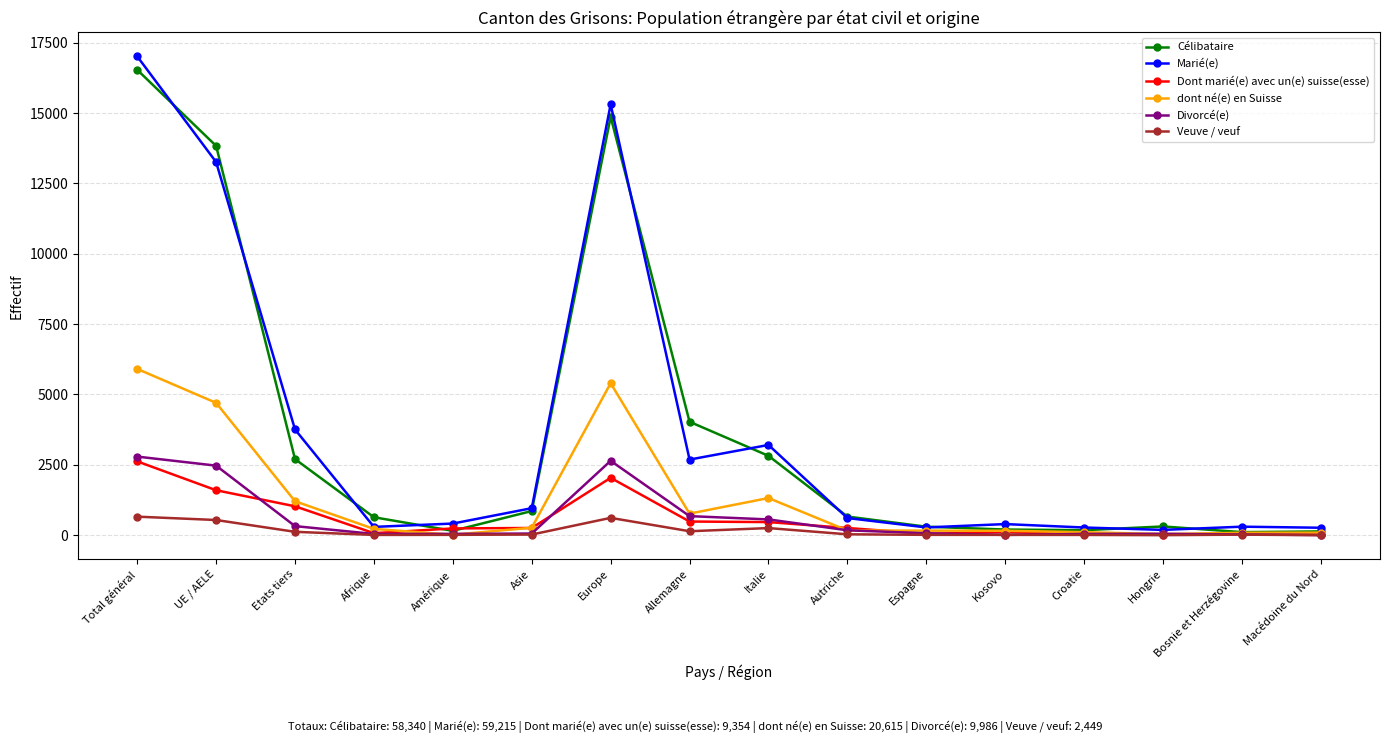

What is the label of the 16th point from the right?

Total général